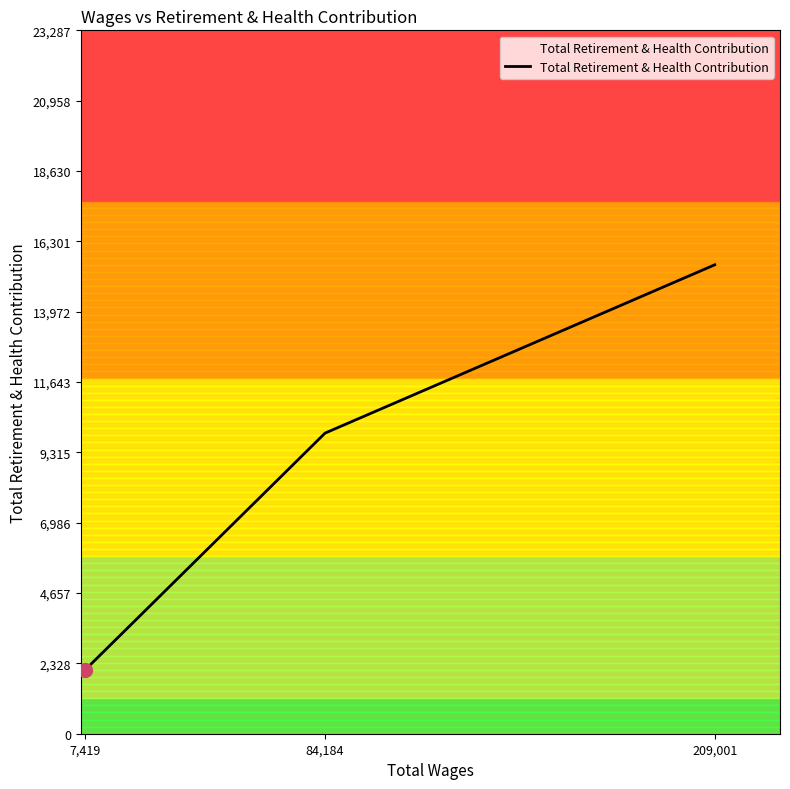

Rank the categories by value from highest to lowest.

209,001, 84,184, 7,419